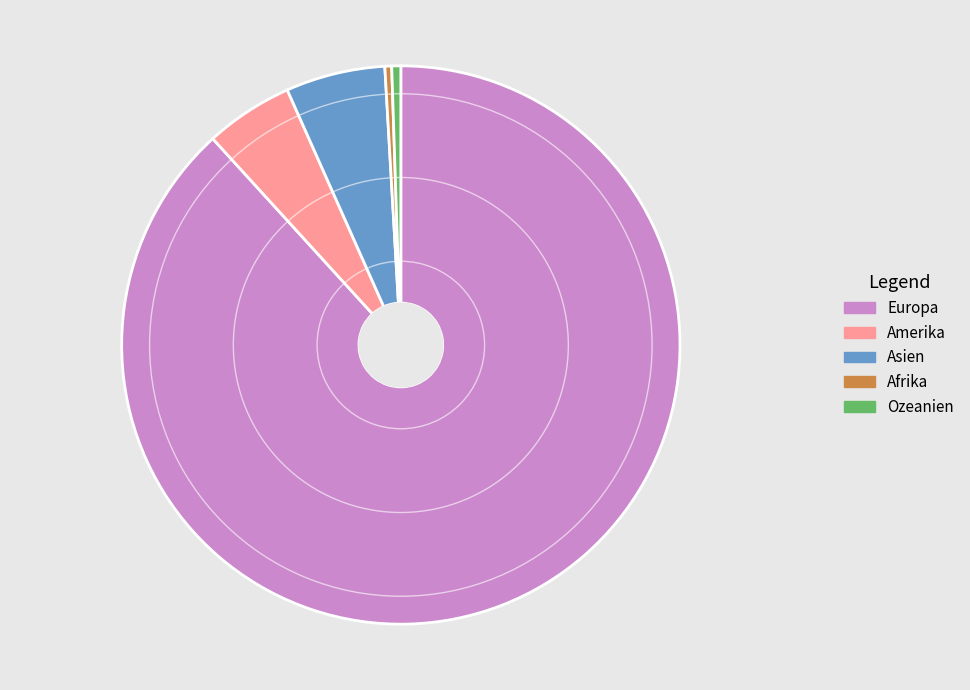

How many segments does this pie chart have?

5